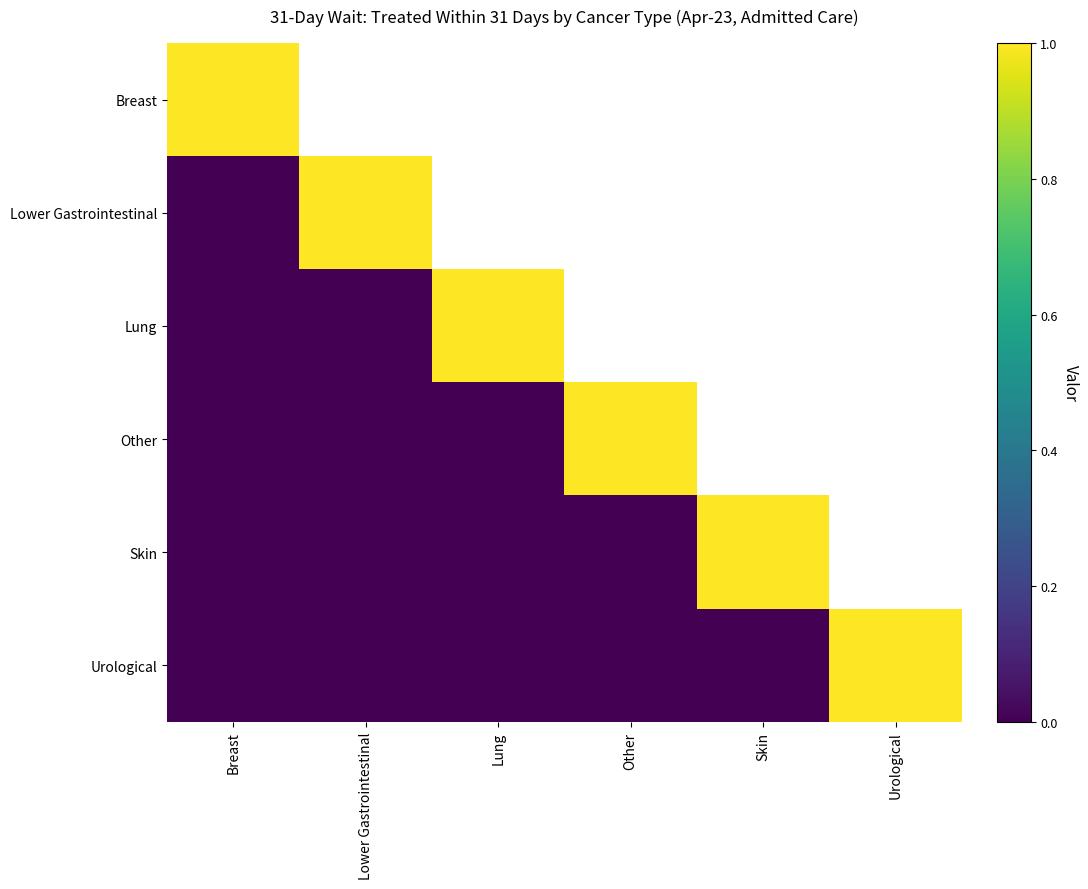

Between Other and Lung, which is larger?

Lung